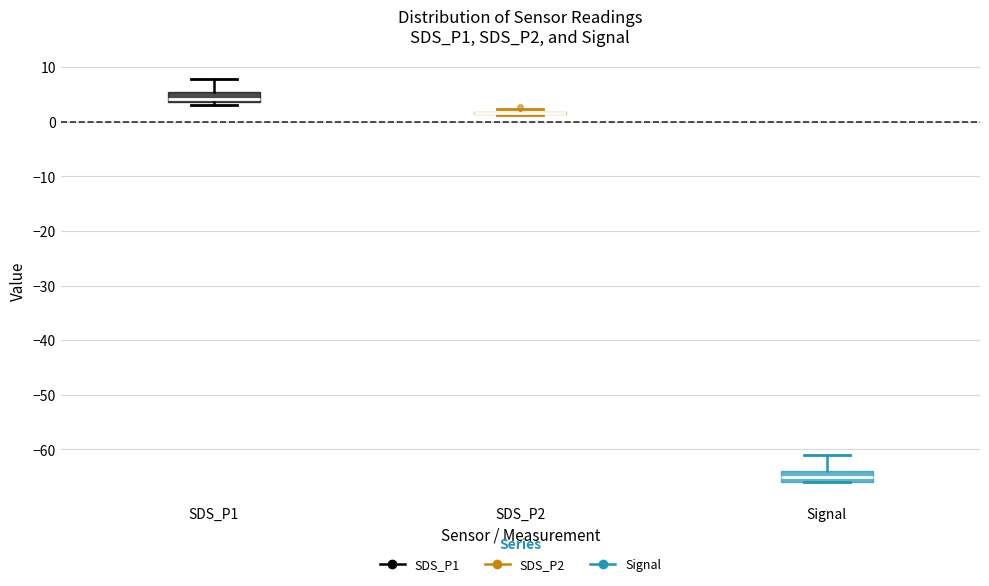

Reading left to right, read every box against the y-axis: the position of its median line, the range the box covers, and the ends of its whiskers. The values are not printed on the chart, so give them approximately, as read against the axis.

SDS_P1: median 4 (just above the box's lower edge), box 4 to 5, whiskers 3 to 8
SDS_P2: box collapsed to a line at 2, whiskers 1 to 2
Signal: median -65, box -66 to -64, whiskers -66 to -61